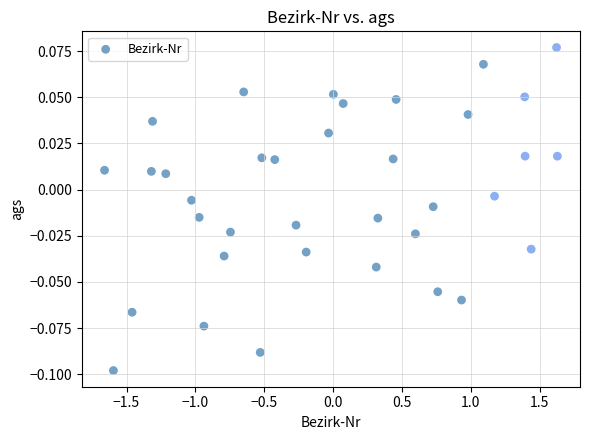

What is the range of X values (max minus min)?

3.3